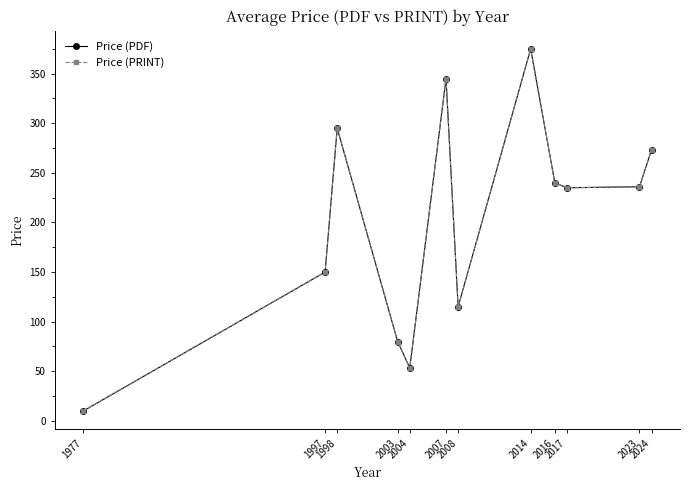

Is this an area chart (filled region under the line)?

No